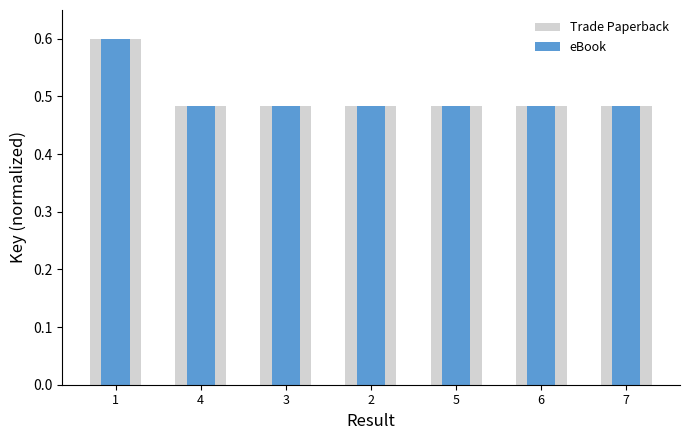

Reading left to right, transcribe all the data shown in this chart.

Trade Paperback: 0.6	0.5	0.5	0.5	0.5	0.5	0.5
eBook: 0.6	0.5	0.5	0.5	0.5	0.5	0.5